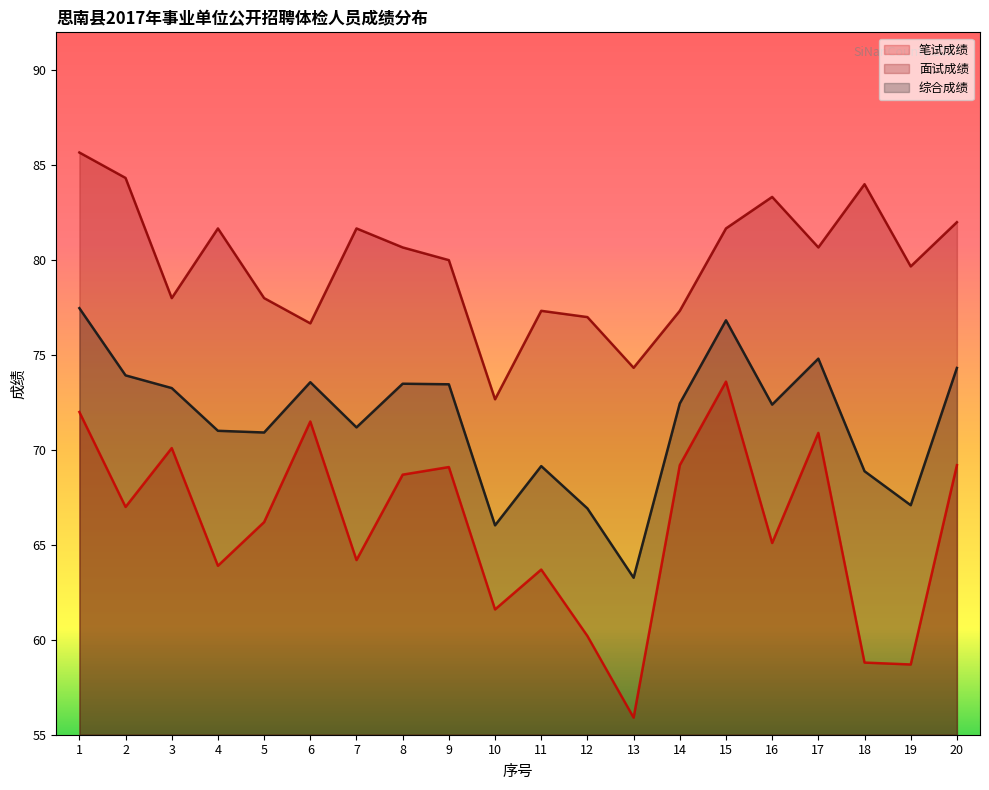

At which label is 综合成绩 closest to 70?

11